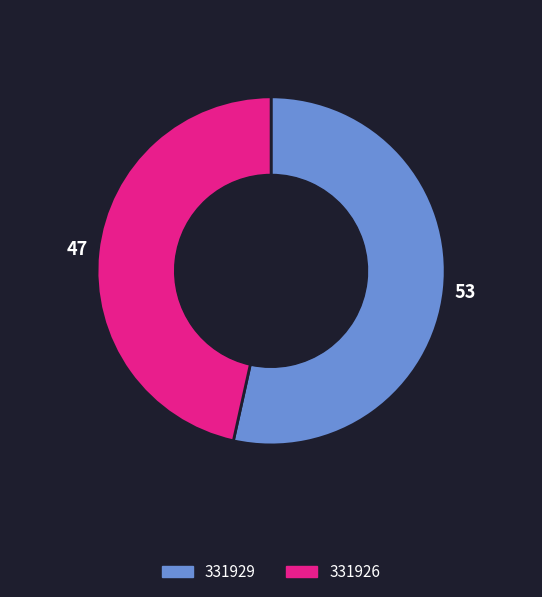

The 331929 slice represents 53% of the pie. True or false?

True